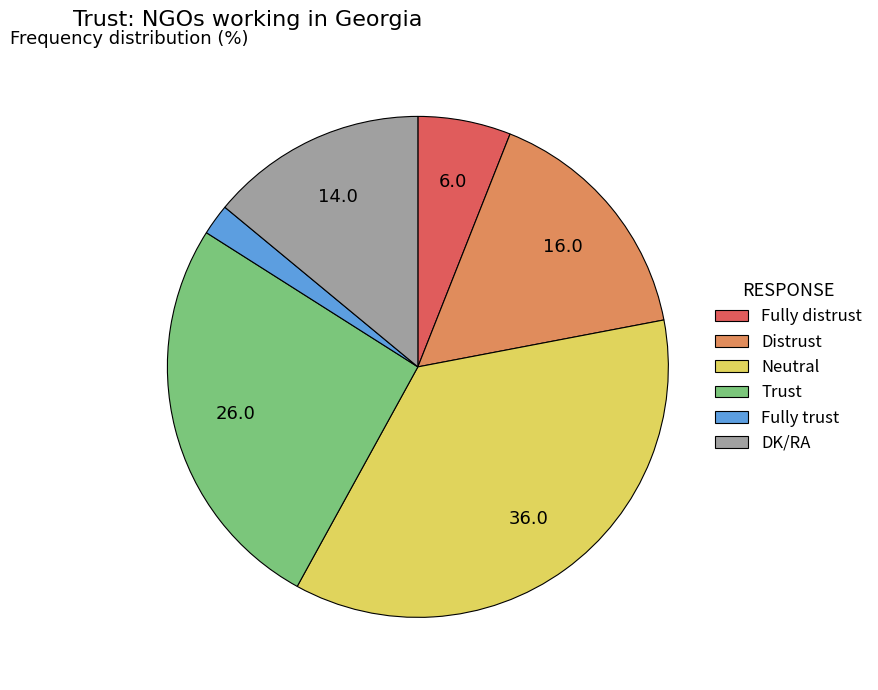

How many segments does this pie chart have?

6